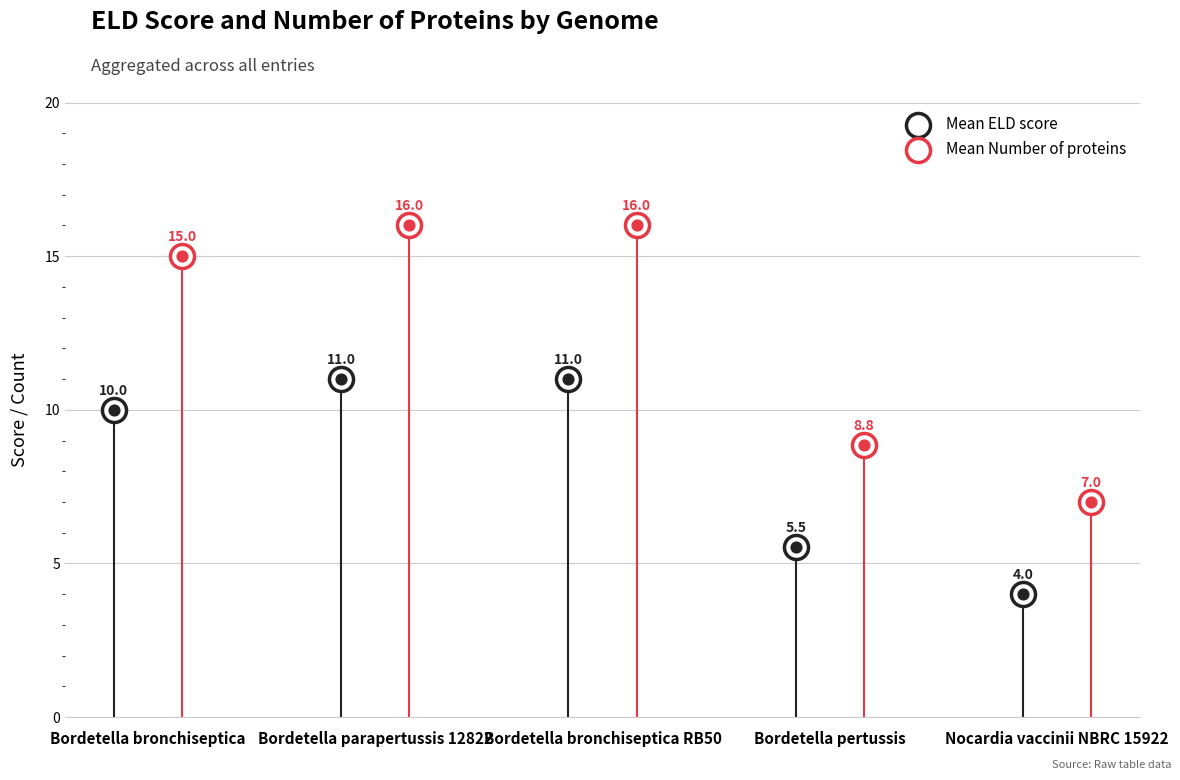

At how many categories does at least one series exceed 5?

5